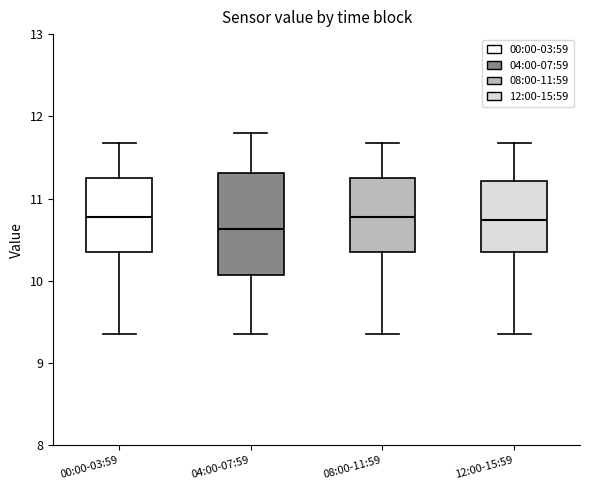

Reading left to right, transcribe this box plot: for each box, give where its median line is, the range the box spans, and where its two whiskers end, as read against the y-axis. The values are not printed on the chart, so give them approximately, as read against the axis.

00:00-03:59: median 10.8, box 10.3 to 11.3, whiskers 9.4 to 11.7
04:00-07:59: median 10.6, box 10.1 to 11.3, whiskers 9.4 to 11.8
08:00-11:59: median 10.8, box 10.3 to 11.3, whiskers 9.4 to 11.7
12:00-15:59: median 10.7, box 10.3 to 11.2, whiskers 9.4 to 11.7